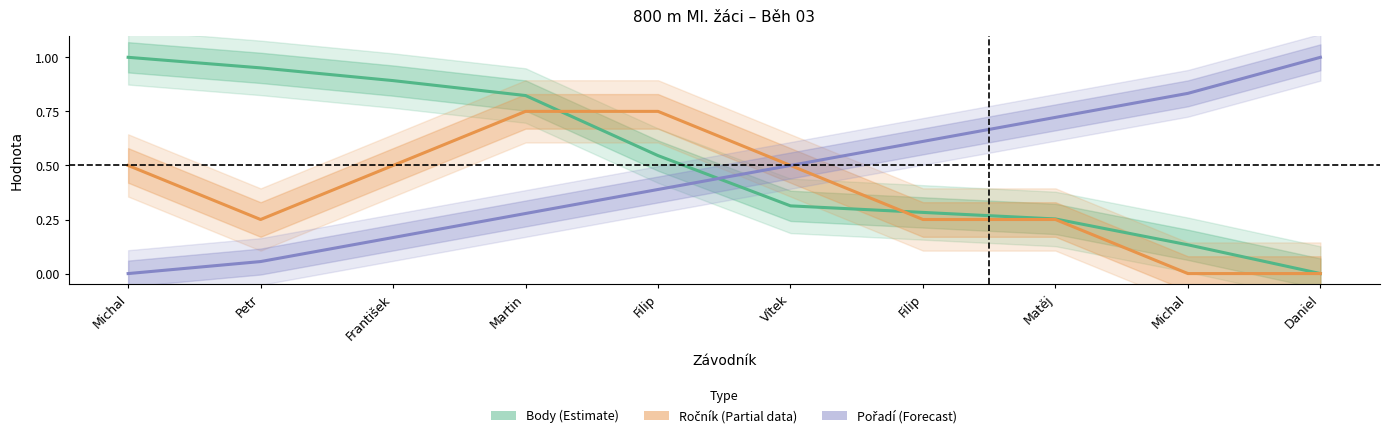

Which series has the largest total across all categories?

Body (Estimate)